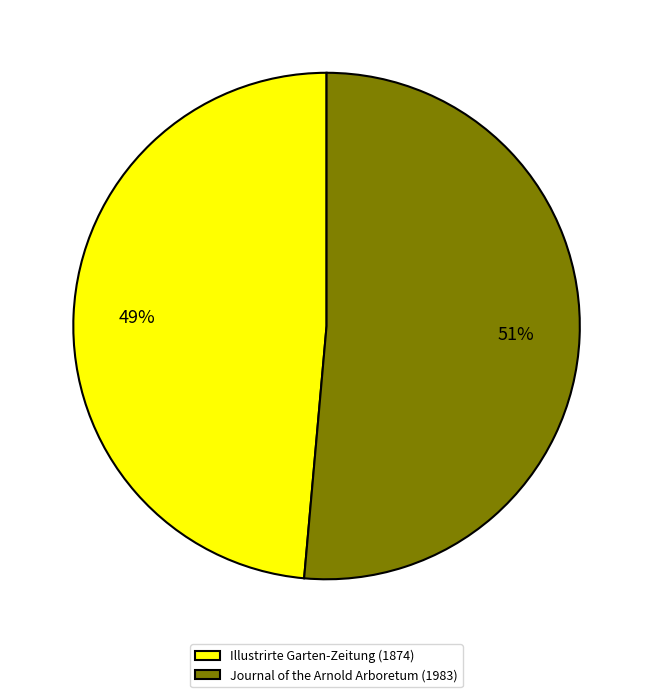

To the nearest percent, what is the combined percentage of Journal of the Arnold Arboretum (1983) and Illustrirte Garten-Zeitung (1874)?

100%